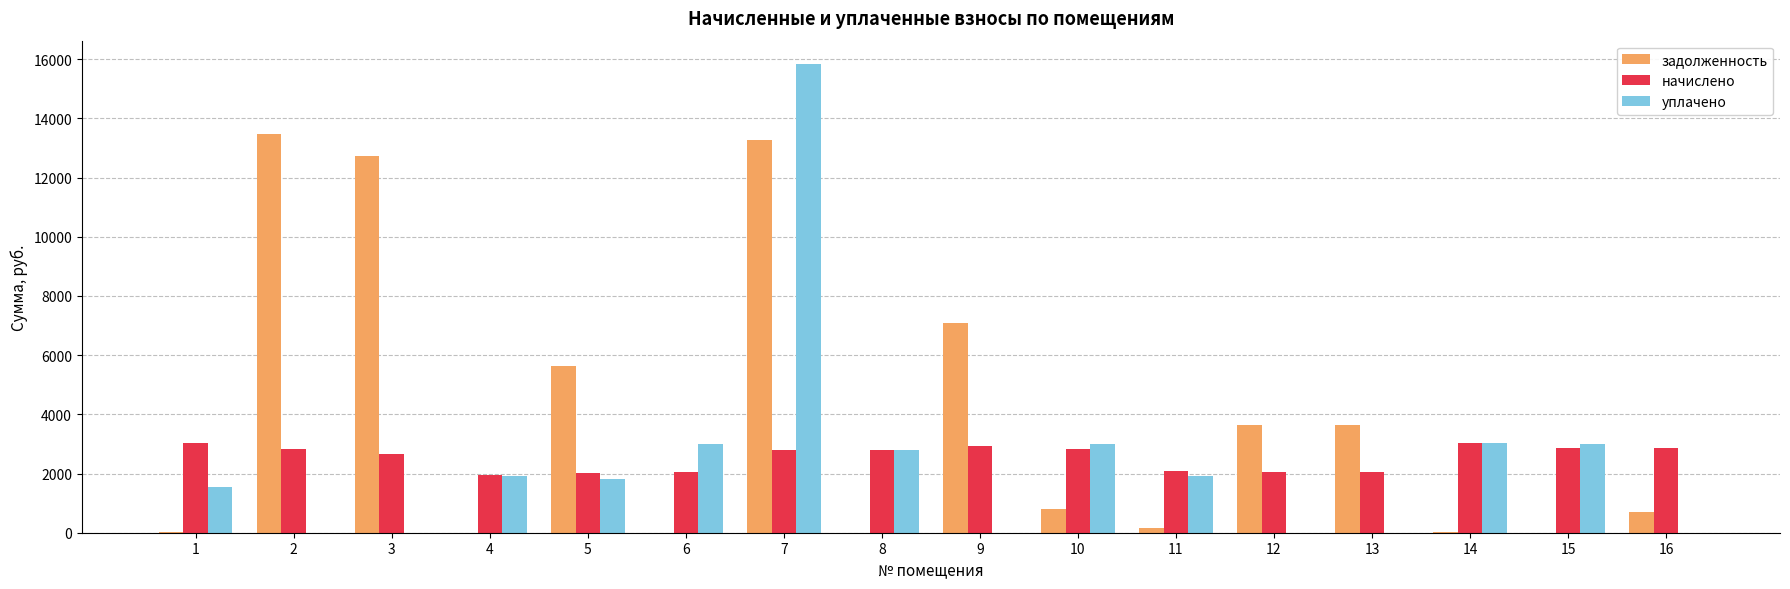

How many values in the уплачено series exceed 1919?

8